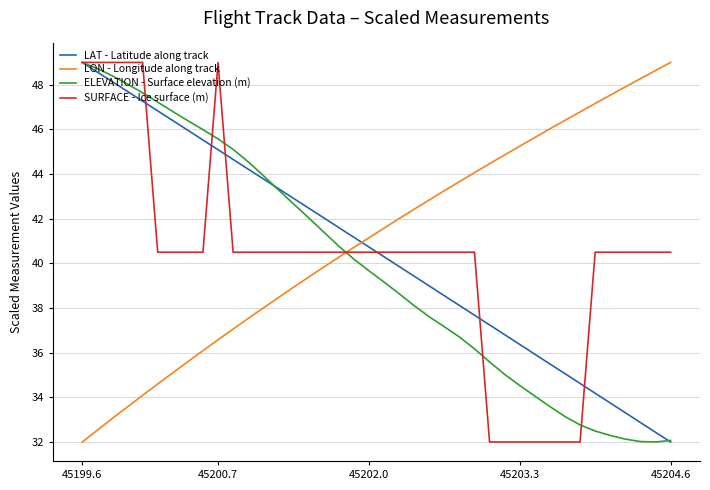

What is the smallest value displayed?

32.0